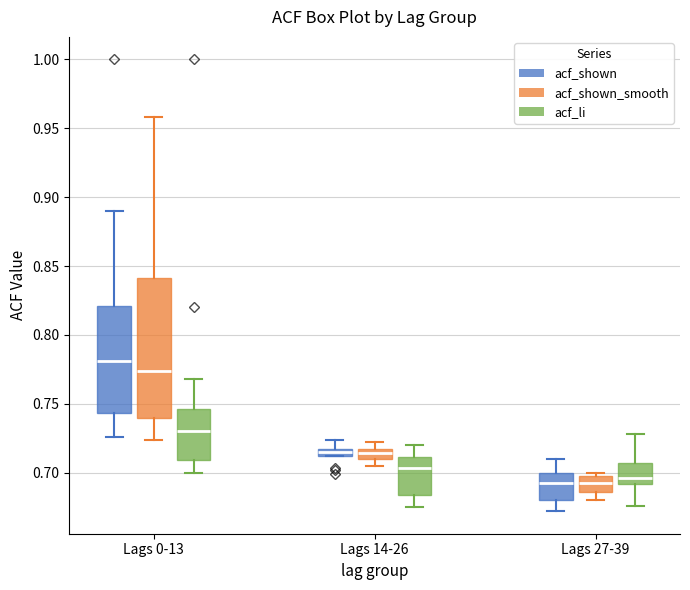

Where does the upper whisker of the box for Lags 0-13 (acf_li) end on the y-axis? The values are not printed on the chart, so give them approximately, as read against the axis.

0.770